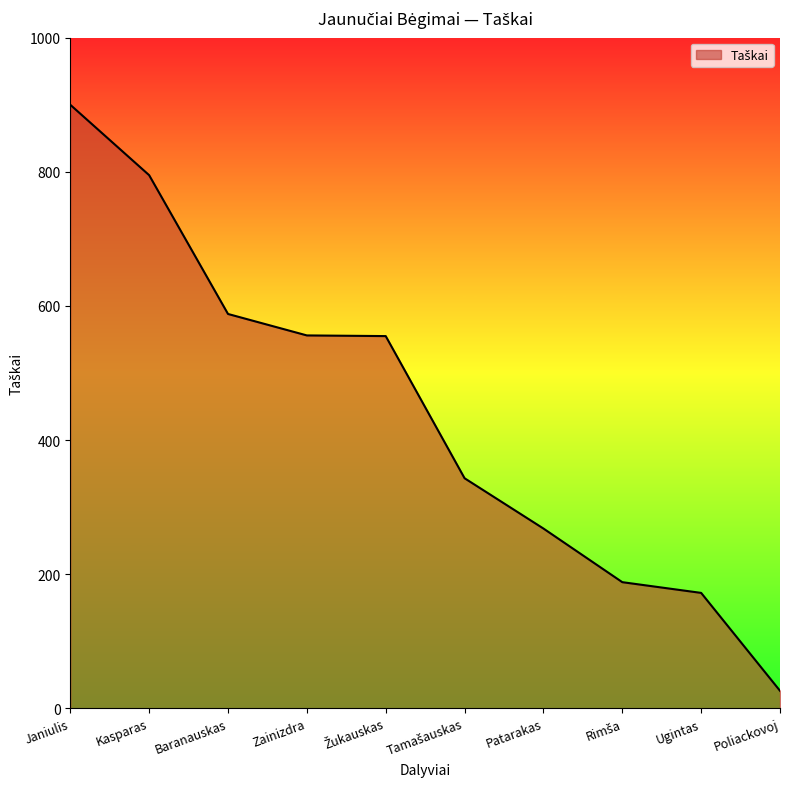

At which label does the data first exceed 555?

Janiulis